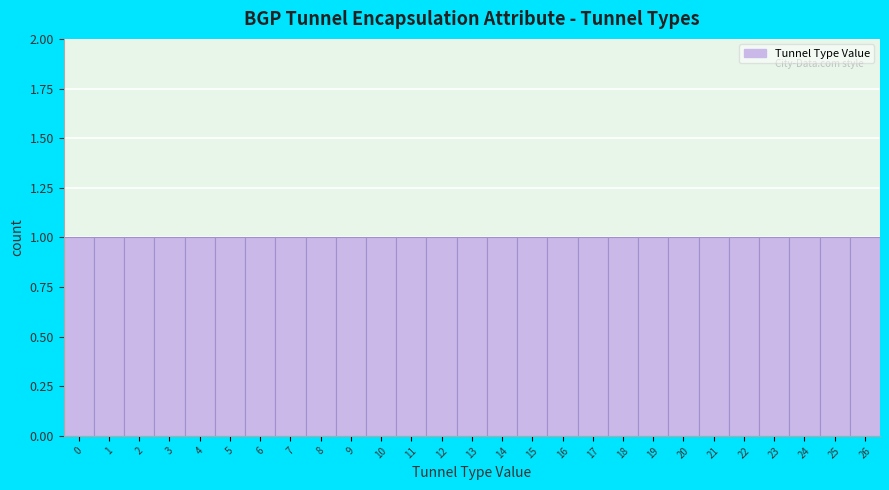

Reading left to right, list every bar in this chart as the range it spans on the x-axis followed by its height. The values are not printed on the chart, so give them approximately, as read against the axis.

-0.5 to 0.5: 1
0.5 to 1.5: 1
1.5 to 2.5: 1
2.5 to 3.5: 1
3.5 to 4.5: 1
4.5 to 5.5: 1
5.5 to 6.5: 1
6.5 to 7.5: 1
7.5 to 8.5: 1
8.5 to 9.5: 1
9.5 to 10.5: 1
10.5 to 11.5: 1
11.5 to 12.5: 1
12.5 to 13.5: 1
13.5 to 14.5: 1
14.5 to 15.5: 1
15.5 to 16.5: 1
16.5 to 17.5: 1
17.5 to 18.5: 1
18.5 to 19.5: 1
19.5 to 20.5: 1
20.5 to 21.5: 1
21.5 to 22.5: 1
22.5 to 23.5: 1
23.5 to 24.5: 1
24.5 to 25.5: 1
25.5 to 26.5: 1